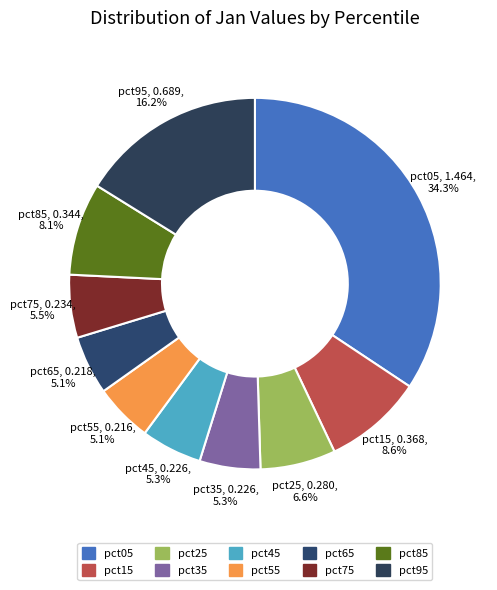

What portion of the pie excludes pct75?

94.5%